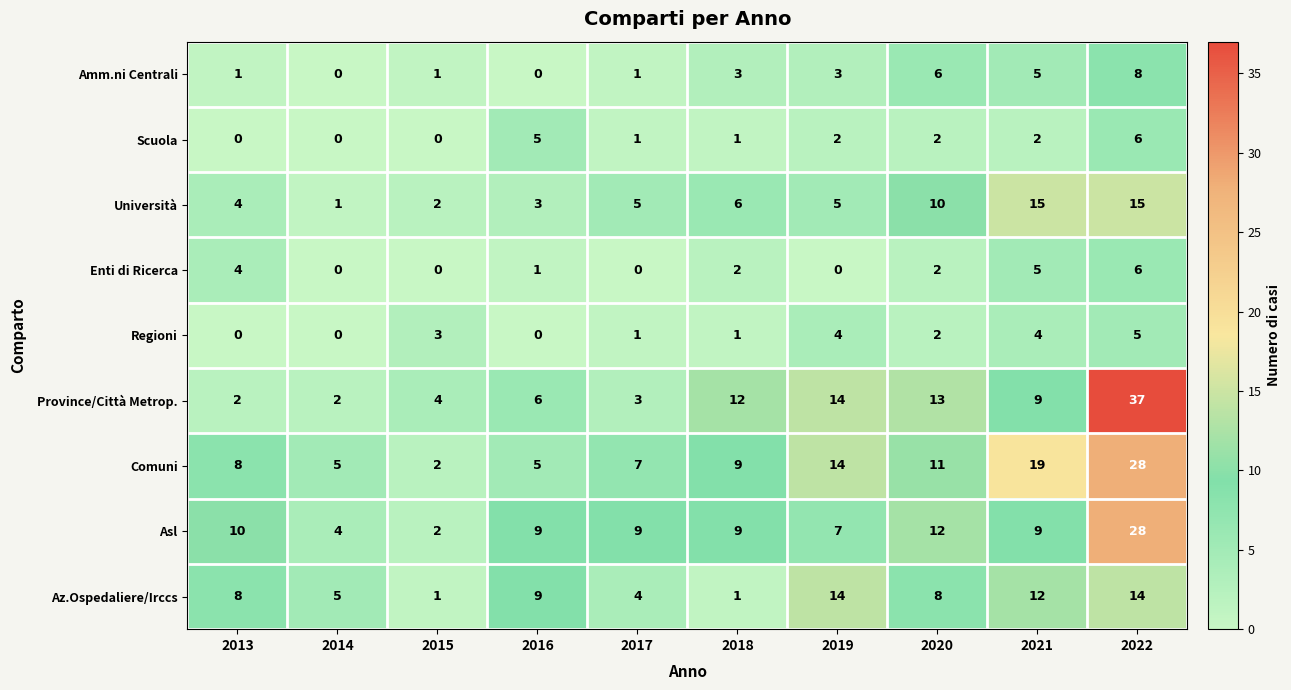

The value of Comuni at 2018 is 13. True or false?

False